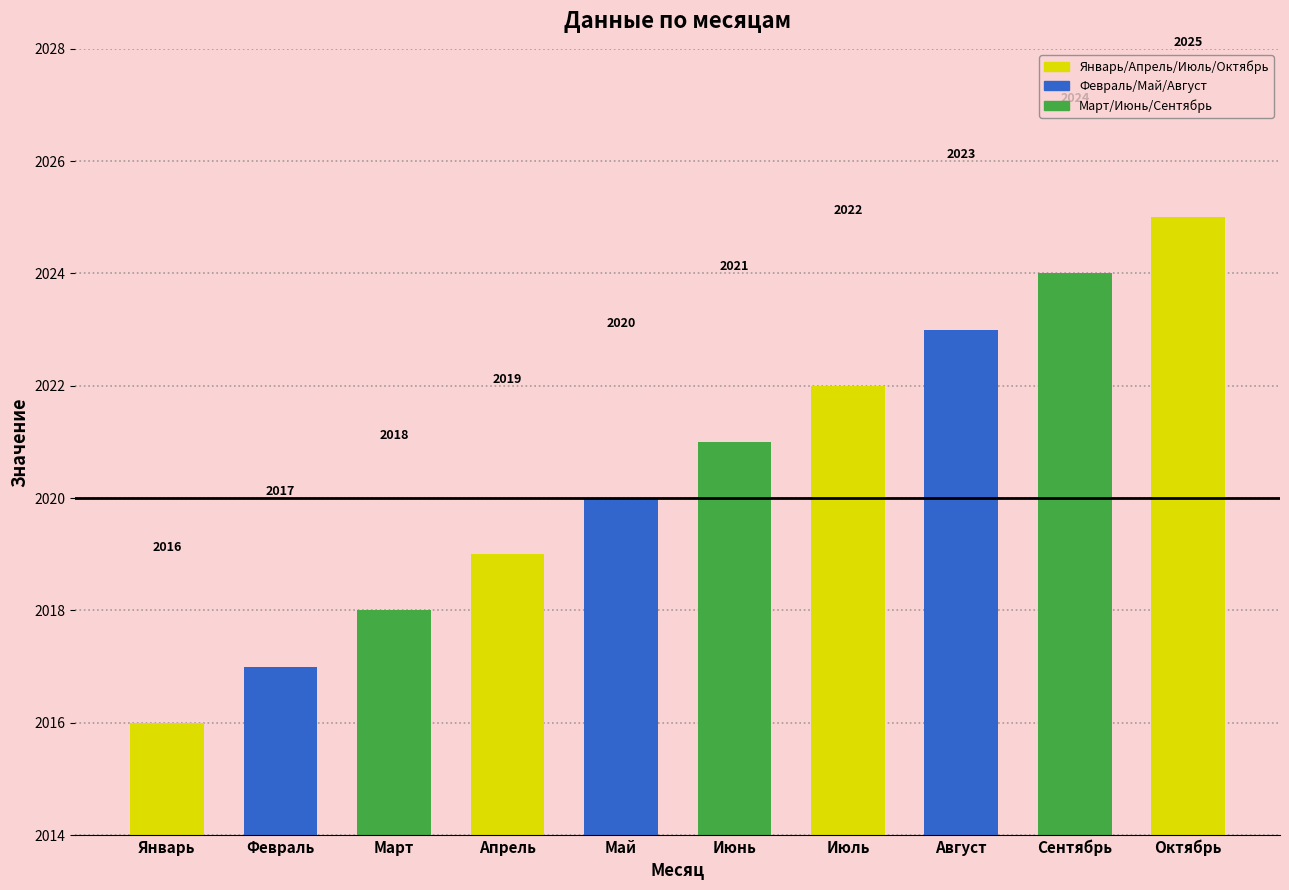

List the labels in order of value, smallest first.

Январь, Февраль, Март, Апрель, Май, Июнь, Июль, Август, Сентябрь, Октябрь